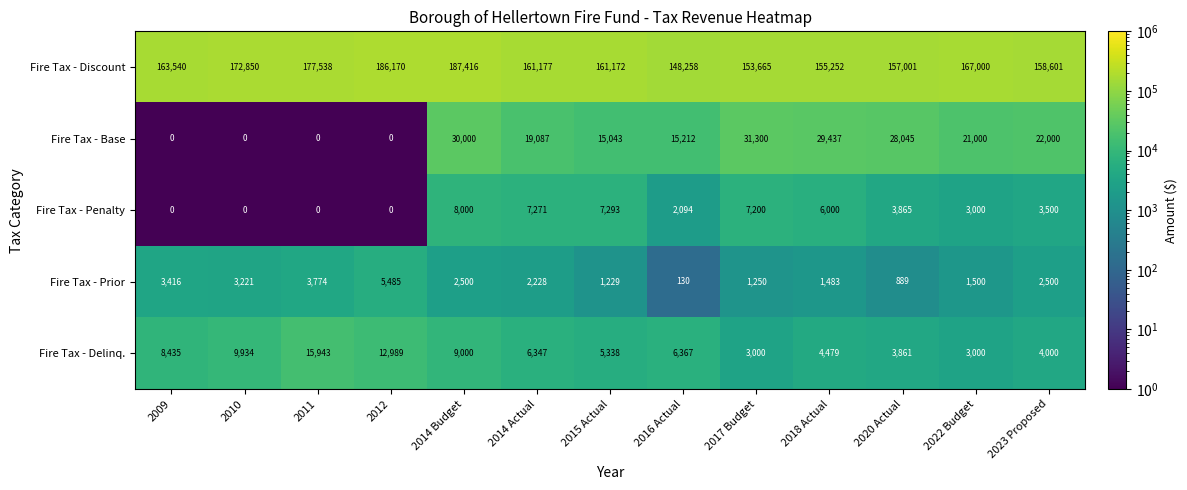

The Fire Tax - Base series shows 19637 at 2017 Budget. True or false?

False